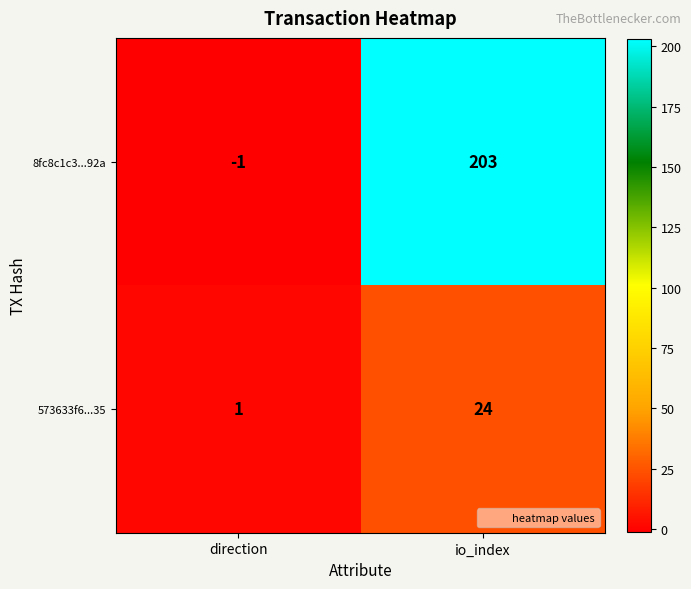

Reading left to right, transcribe all the data shown in this chart.

8fc8c1c3...92a: -1	203
573633f6...35: 1	24